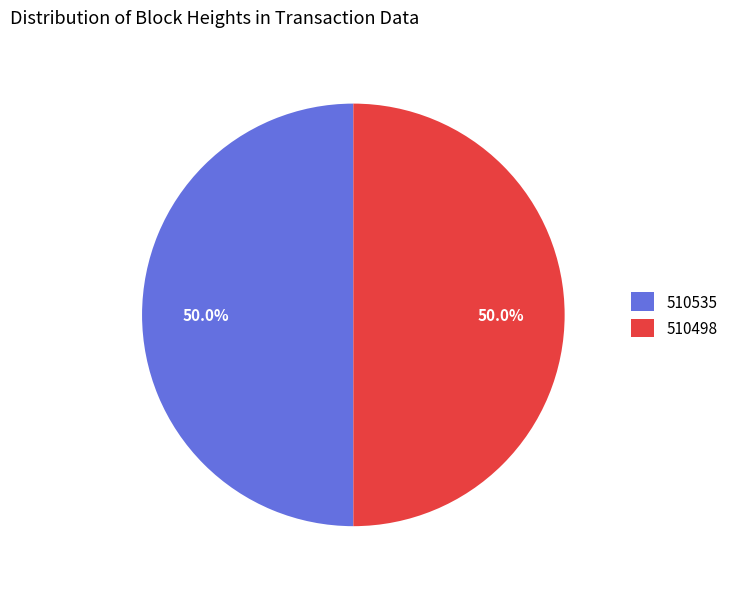

Is it true that 510498 is 61% of the pie?

False